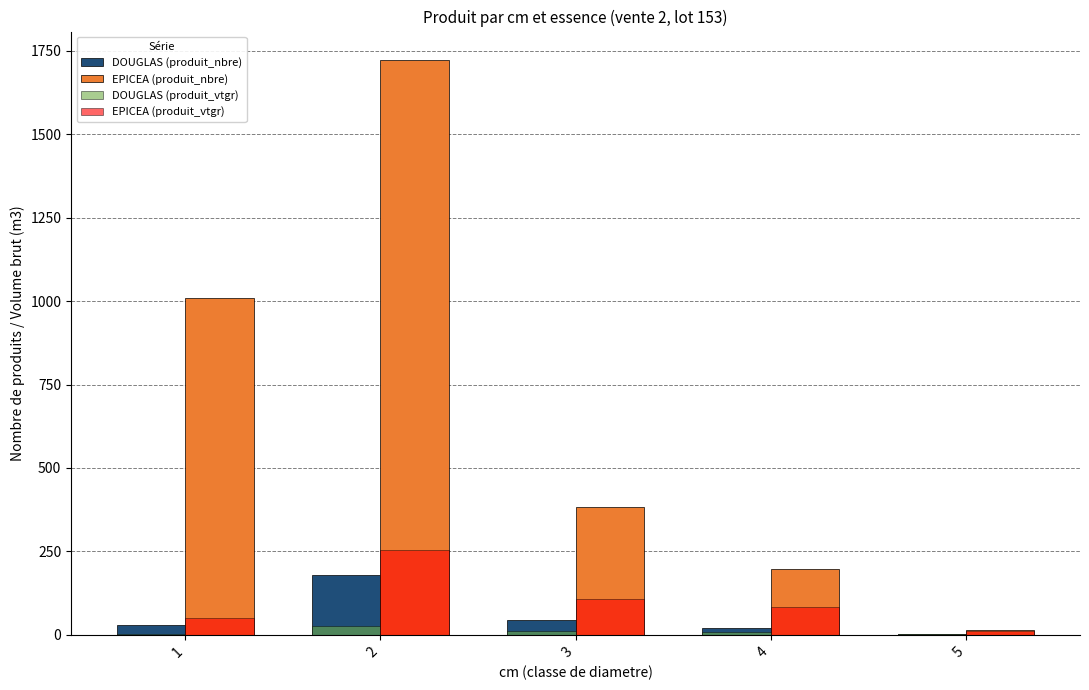

Between 1 and 5, which series saw the biggest shift?

EPICEA (produit_nbre)